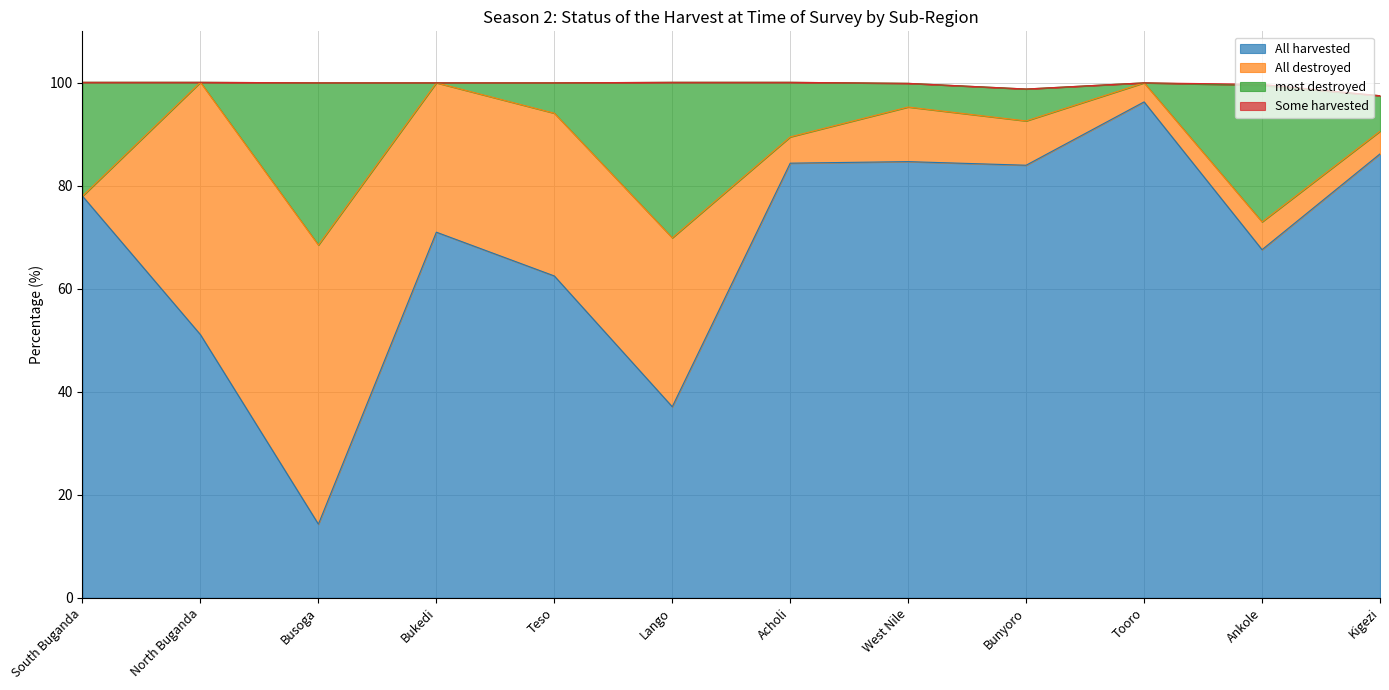

Is it true that All harvested equals 19.8 at South Buganda?

False